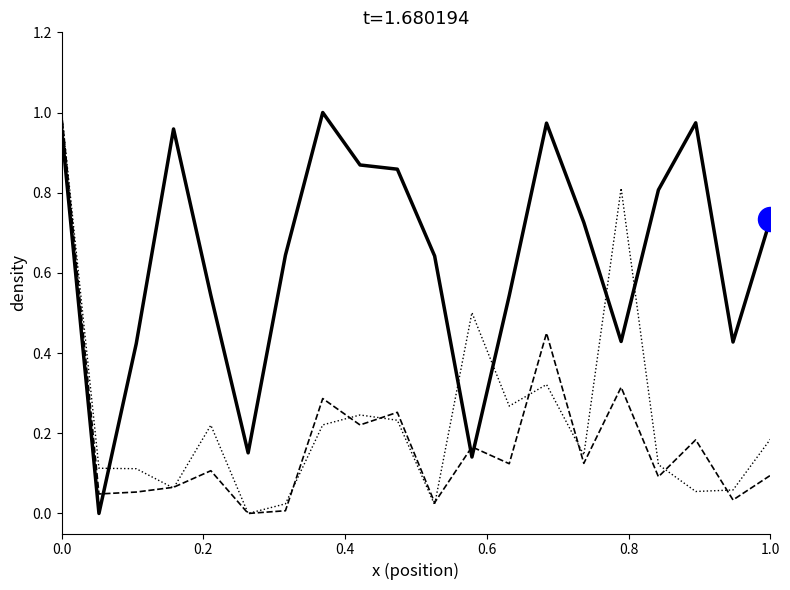

How many lines are shown in the chart?

3